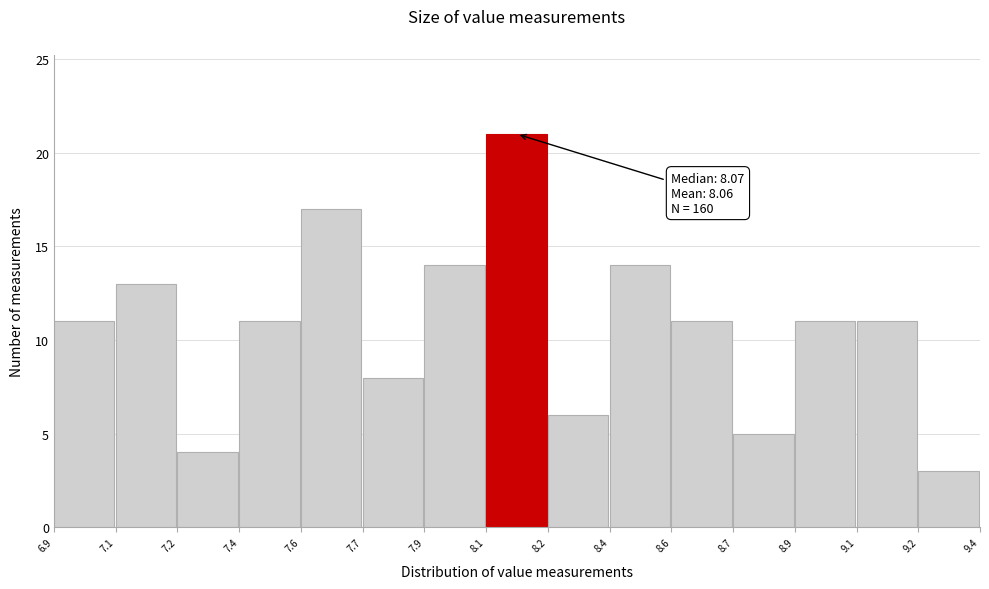

Reading left to right, what are all the values shown in this chart?

6.9=11	7.1=13	7.2=4	7.4=11	7.6=17	7.7=8	7.9=14	8.1=21	8.2=6	8.4=14	8.6=11	8.7=5	8.9=11	9.1=11	9.2=3